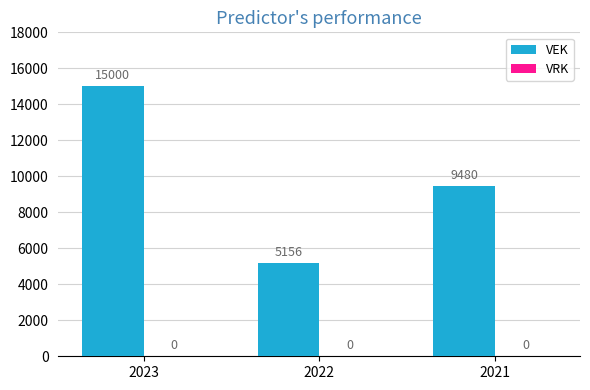

Rank the categories by value from highest to lowest.

2023, 2021, 2022